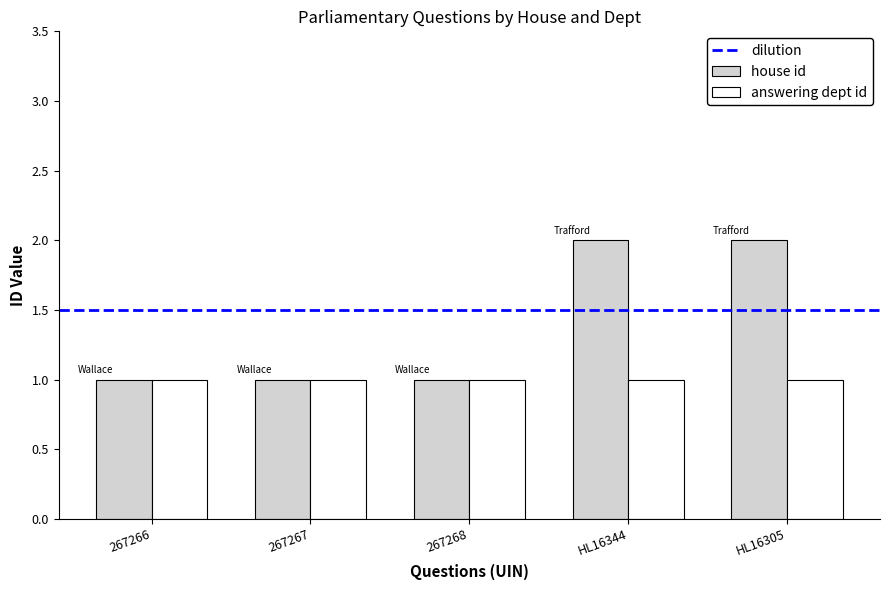

Does the chart contain any negative values?

No